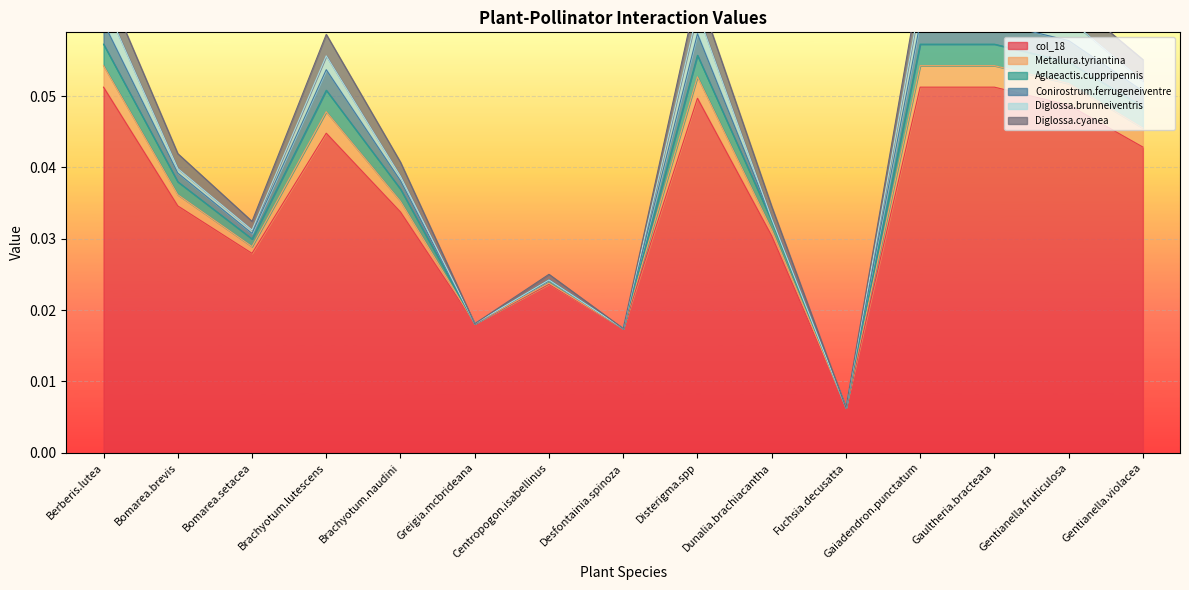

At which label is col_18 closest to 0?

Fuchsia.decusatta